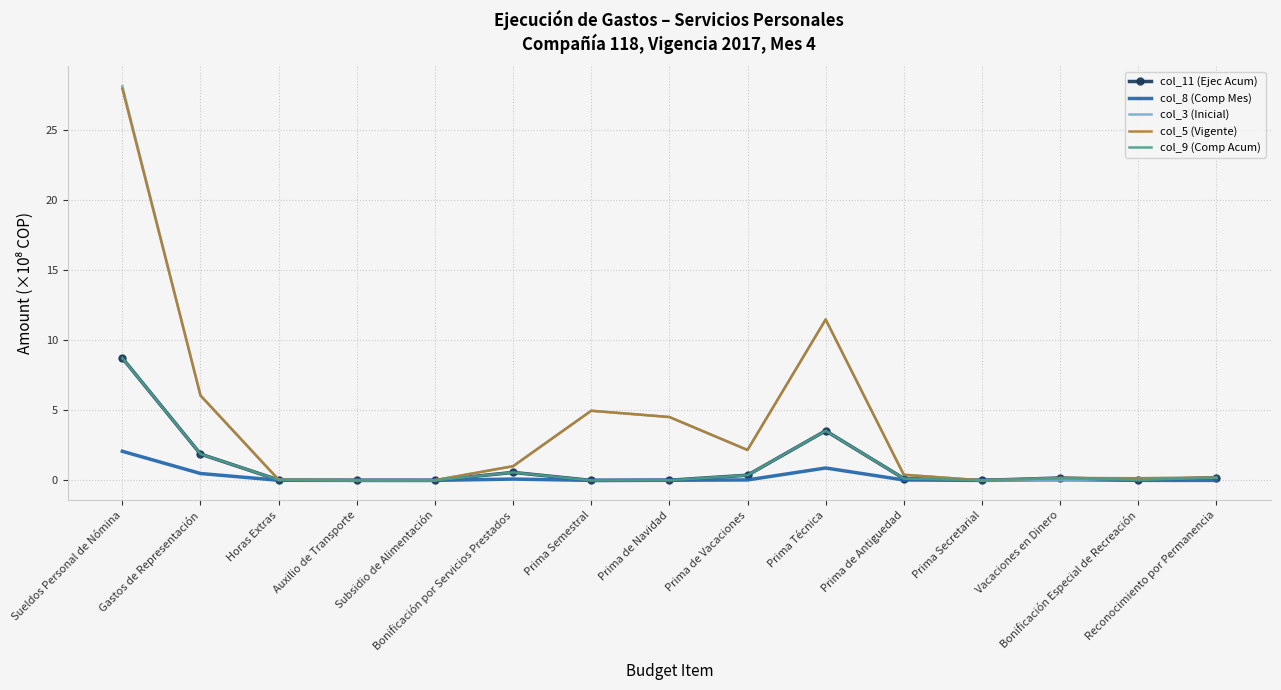

Where do col_3 (Inicial) and col_9 (Comp Acum) first cross each other?

Prima Secretarial and Vacaciones en Dinero